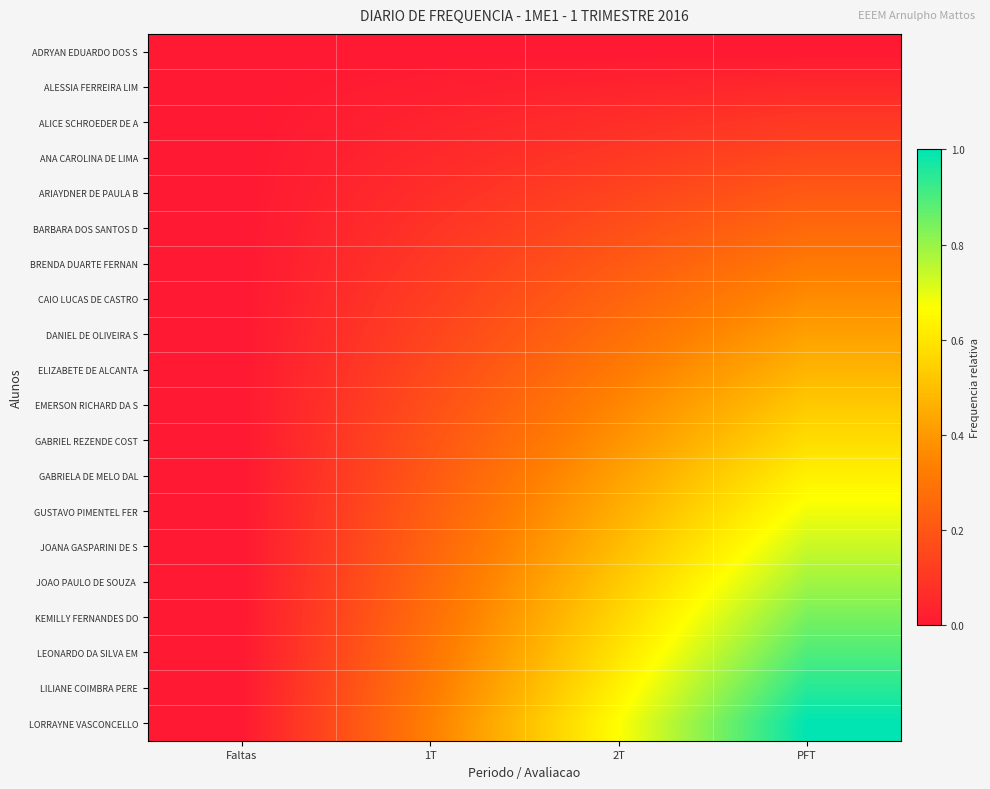

How many categories are shown in the chart?

4